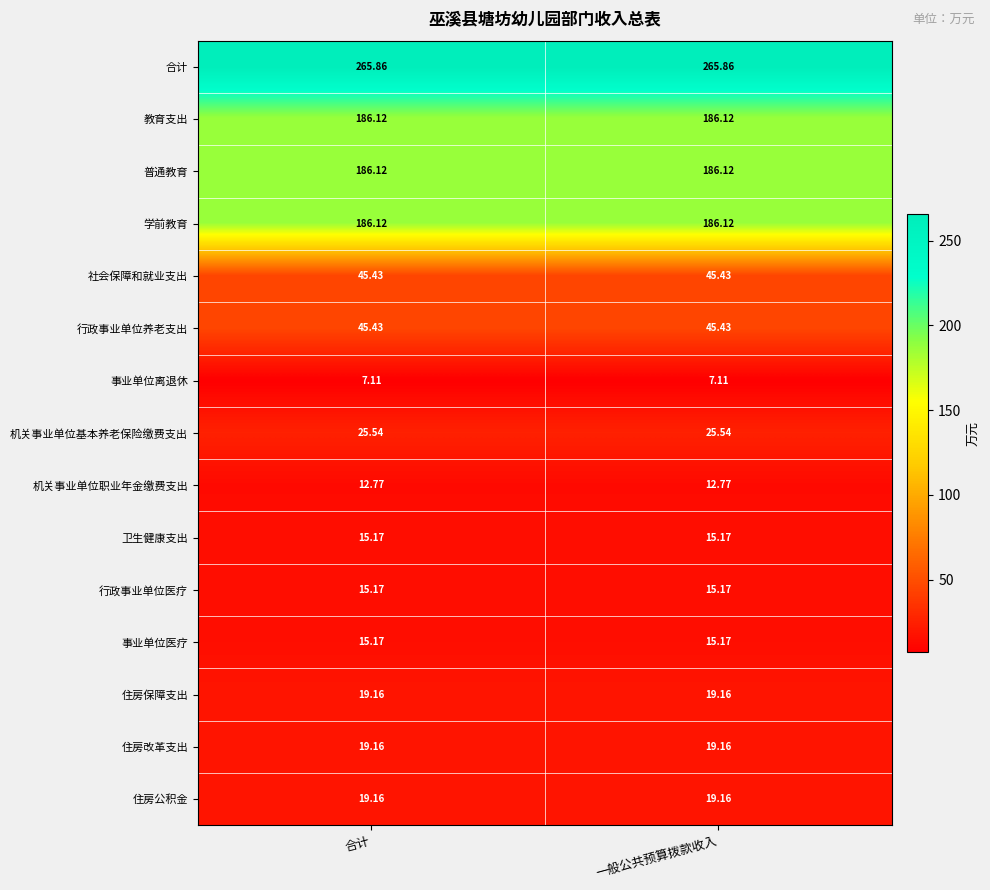

How many distinct data groups are displayed?

15